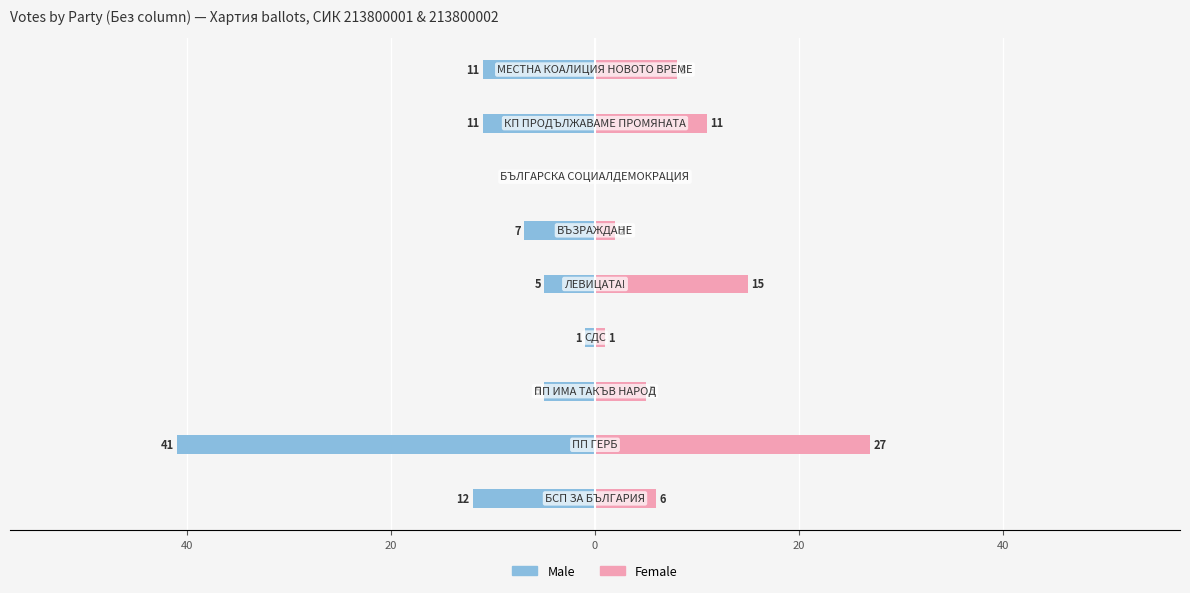

Which series changed the most between 40 and 40?

Male